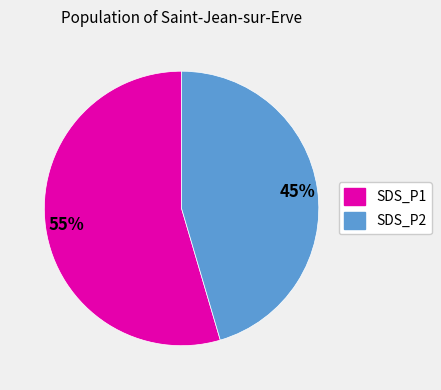

Which has a higher value, SDS_P2 or SDS_P1?

SDS_P1